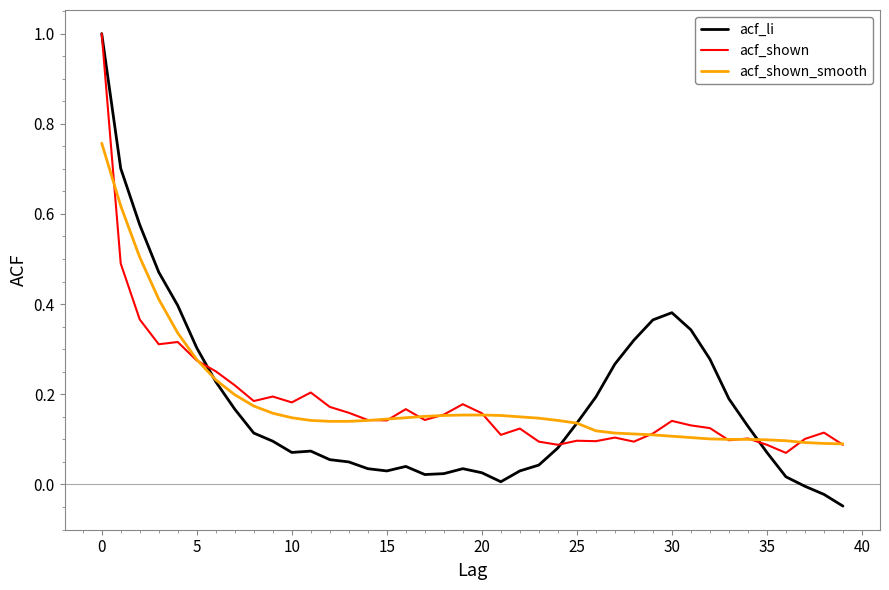

Which series has the widest spread of values?

acf_li